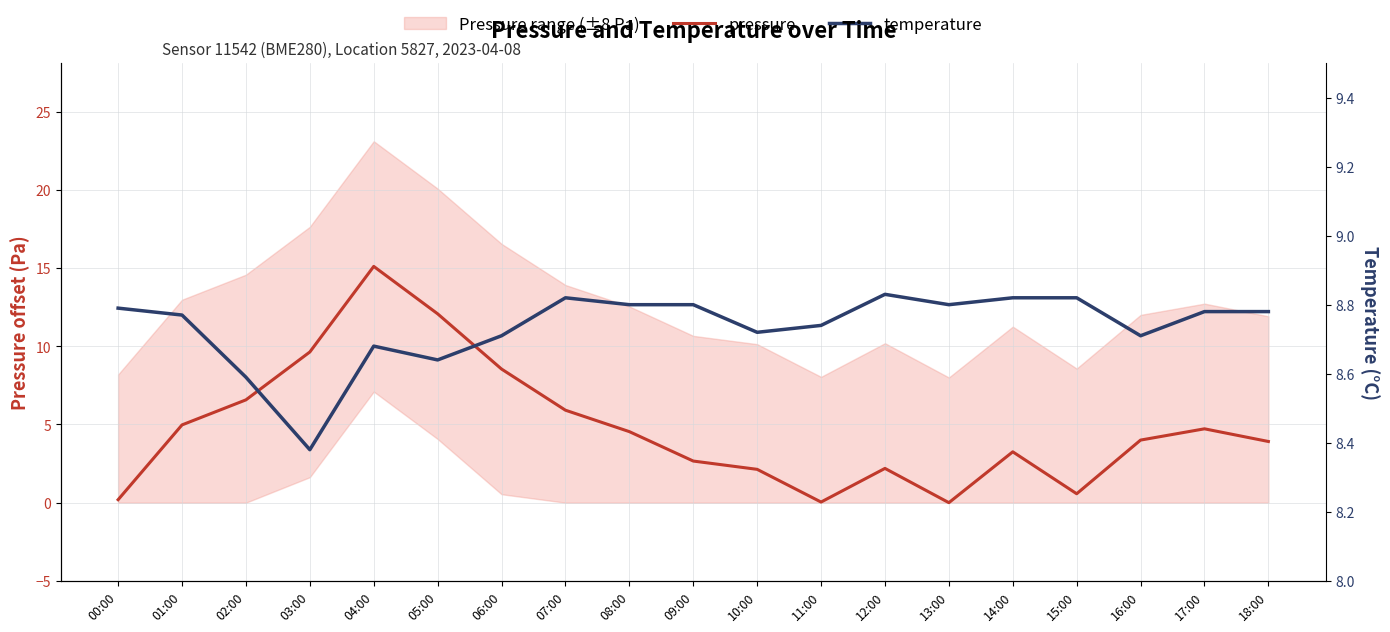

List the series in order of their overall mean, highest first.

temperature, pressure